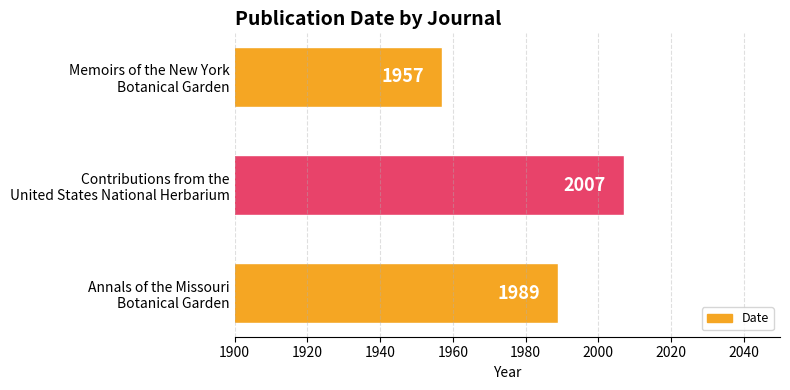

Reading top to bottom, extract all data points from this chart.

1957	2007	1989